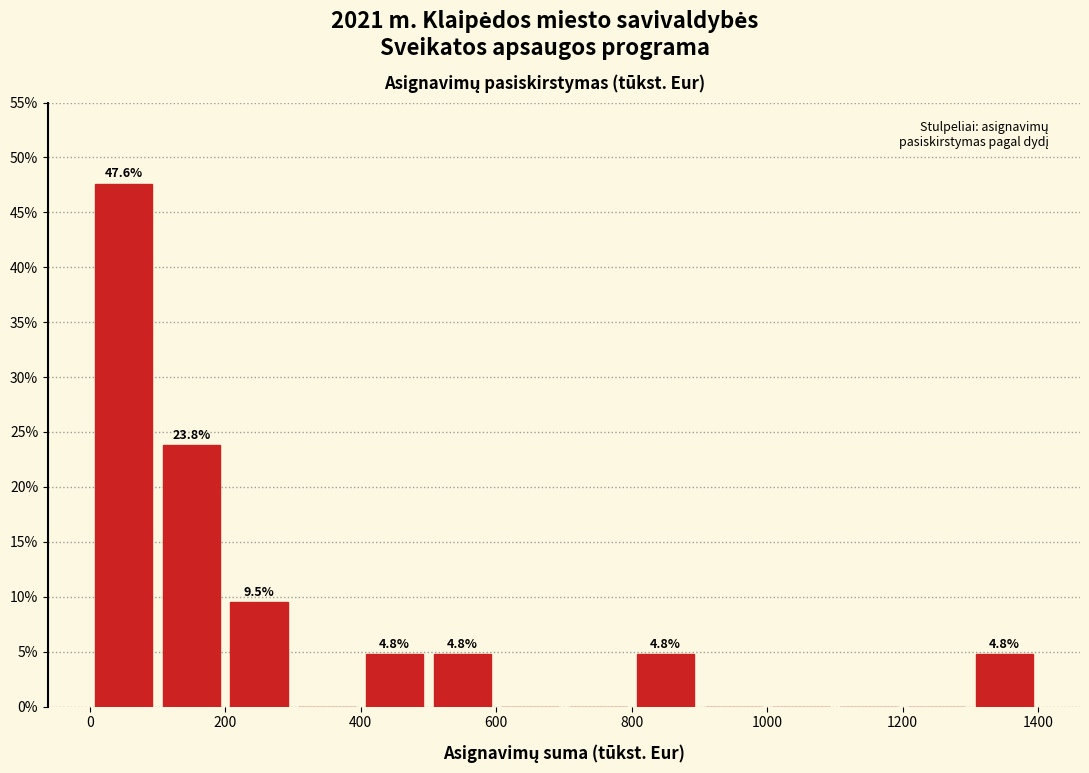

Over which range of the x-axis is the bar tallest?

0 to 100